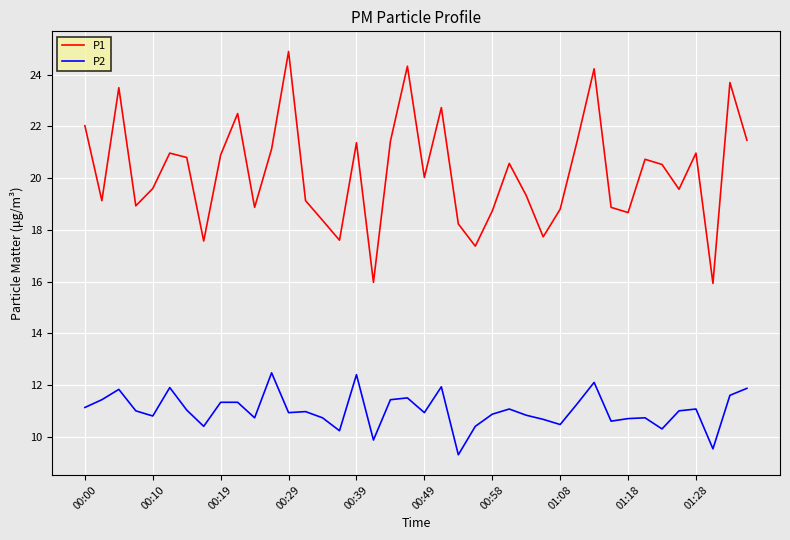

What is the difference between the maximum and minimum values in the P1 series?

9.0